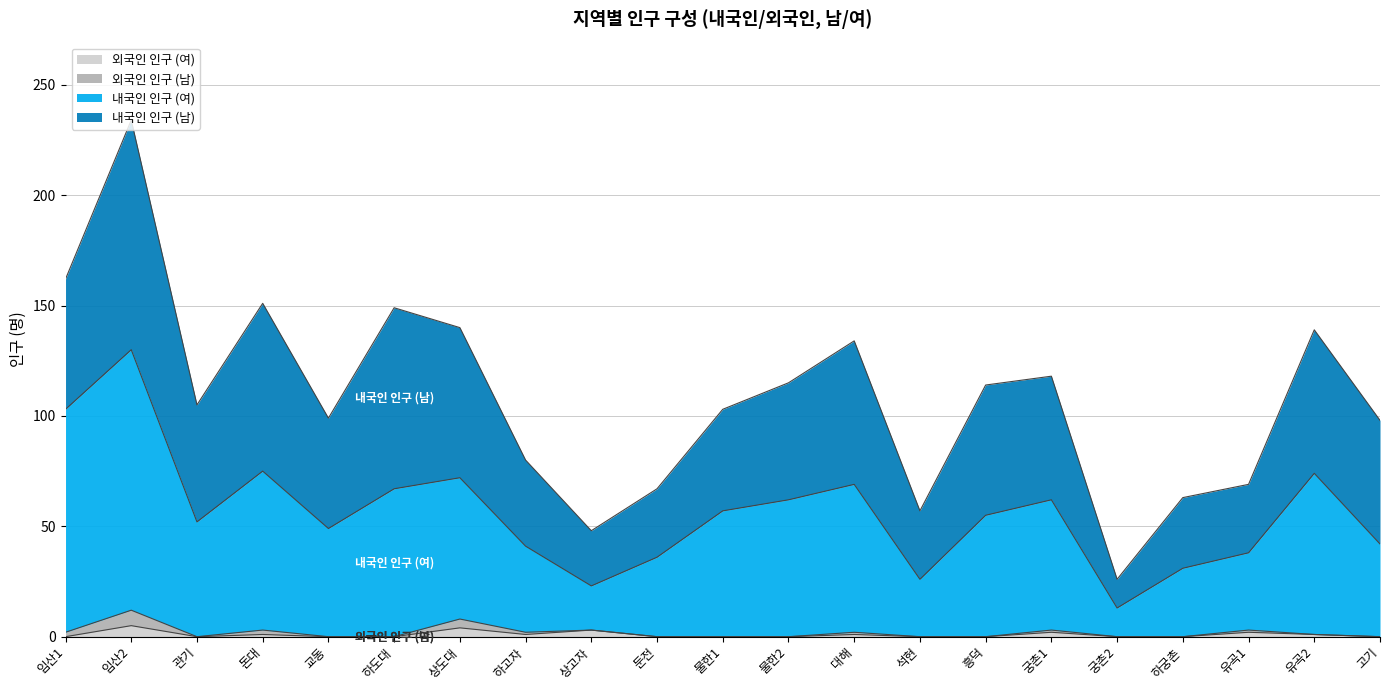

What are all the series names shown in the legend?

외국인 인구 (여), 외국인 인구 (남), 내국인 인구 (여), 내국인 인구 (남)